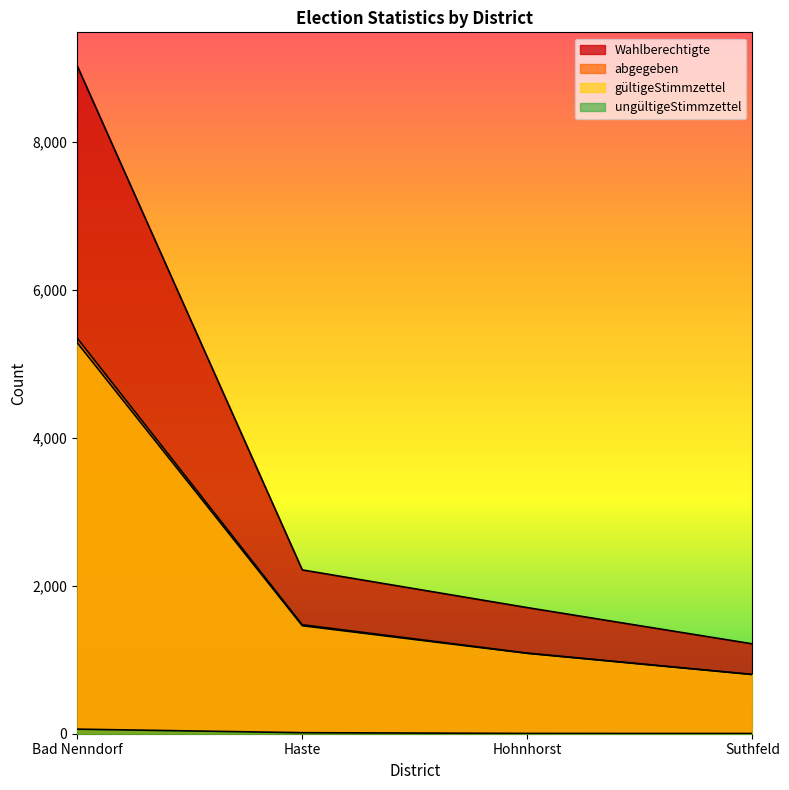

What is the label of the 3rd point from the left?

Hohnhorst